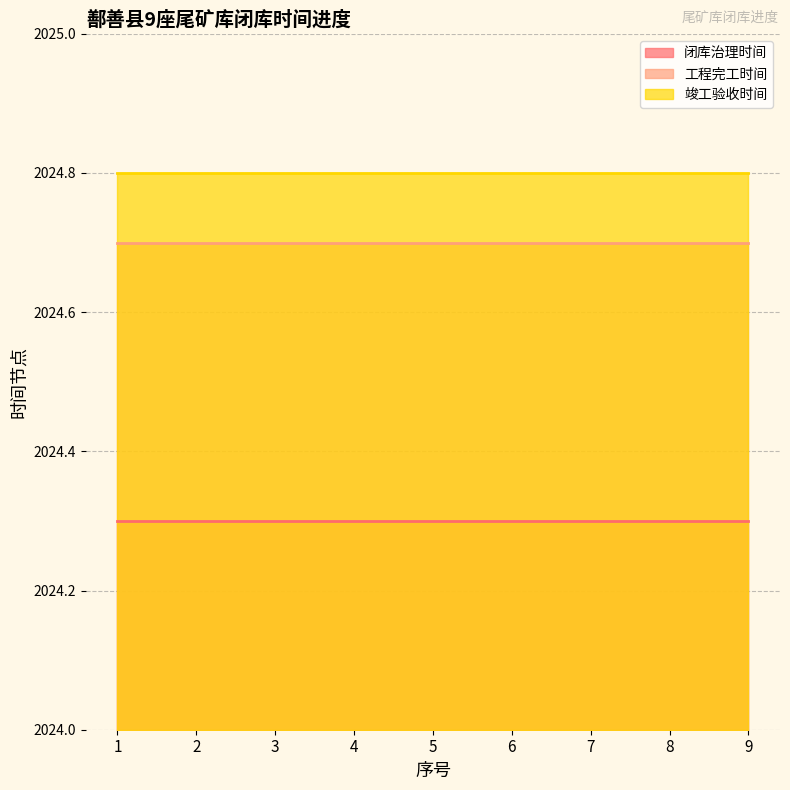

At which label does 工程完工时间 reach its peak?

1